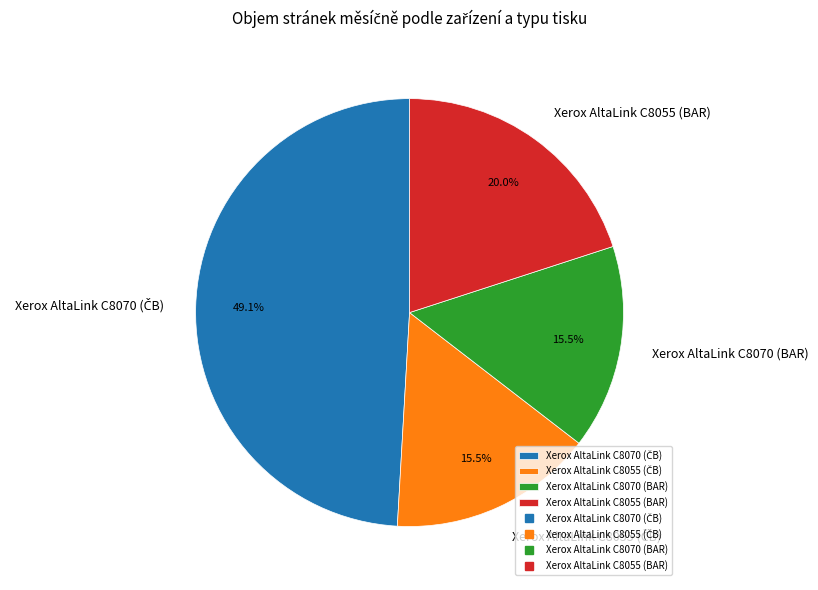

Is there a majority slice in this chart?

No